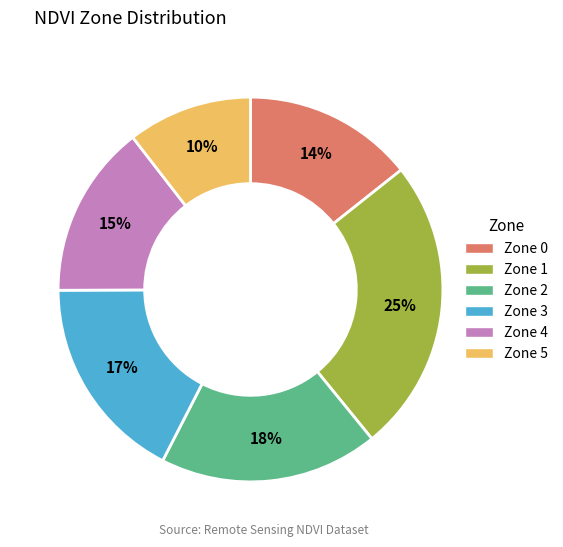

To the nearest percent, what is the combined percentage of Zone 2 and Zone 4?

33%